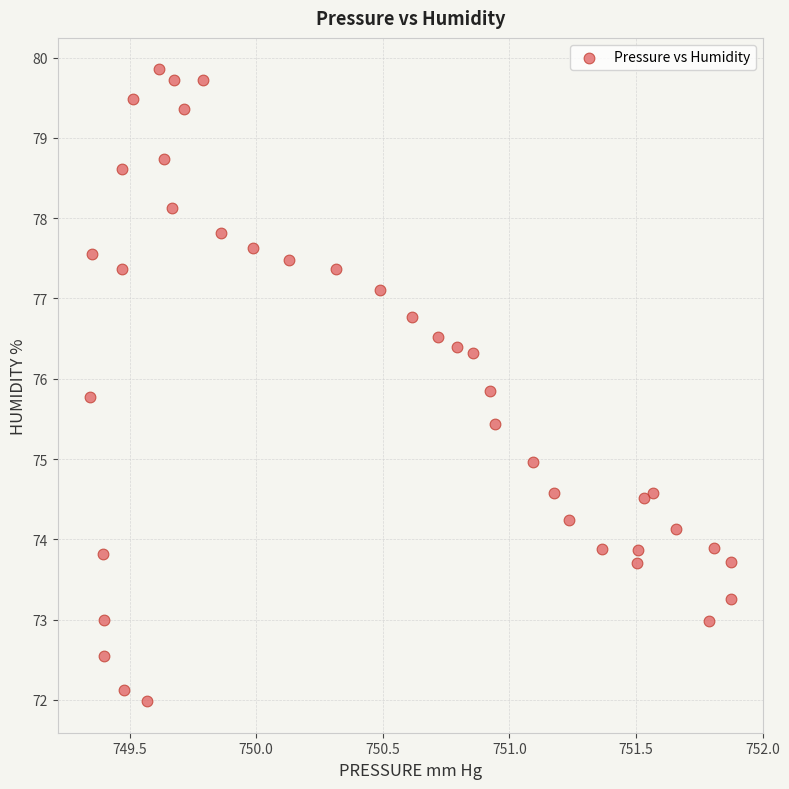

What is the range of Y values (max minus min)?

7.9